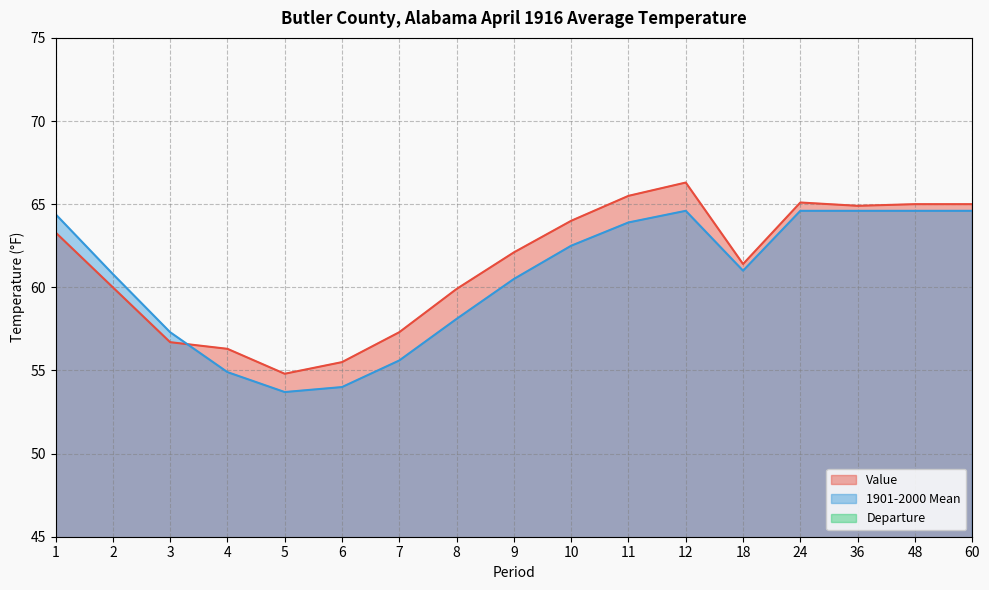

Which category has the highest value across all series?

12